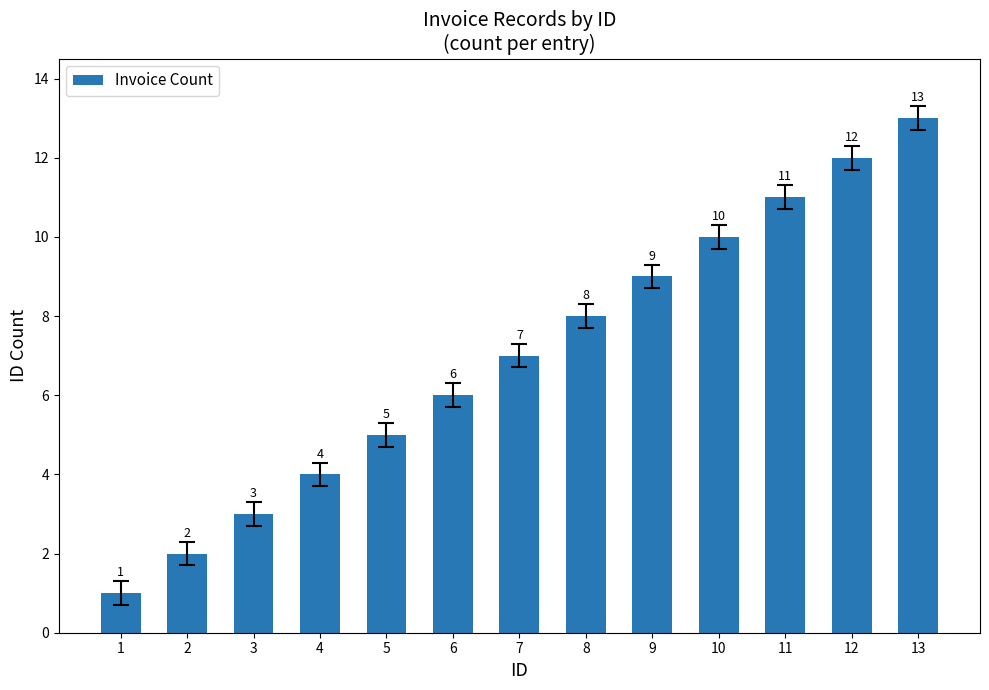

Where is the data nearest to the value 7?

7